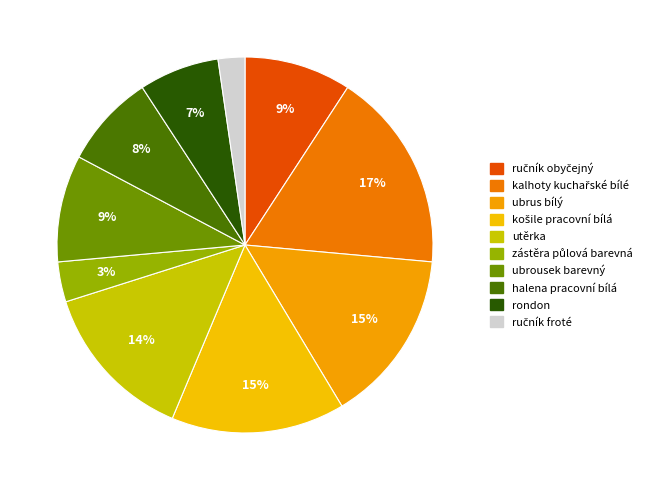

How many segments does this pie chart have?

10